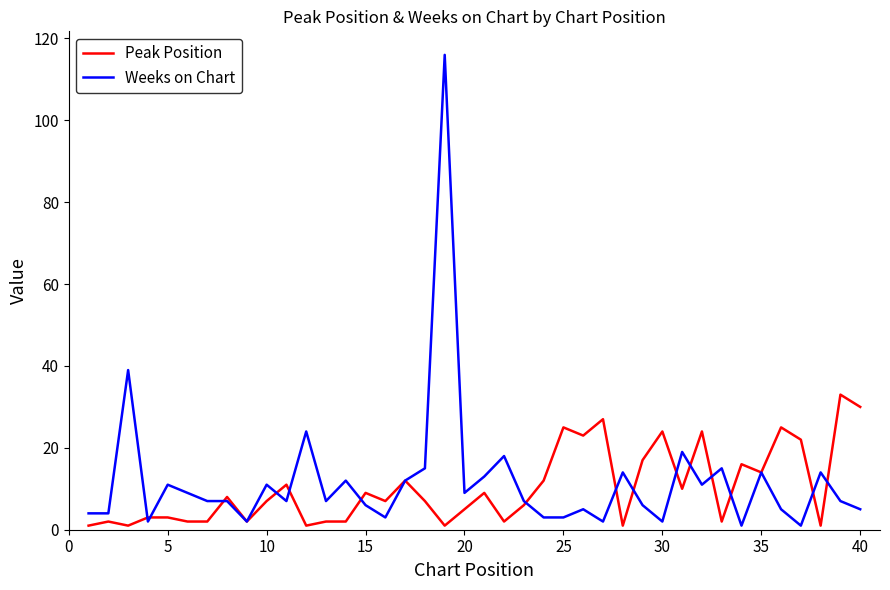

After their last crossing, which series has the higher values: Peak Position or Weeks on Chart?

Peak Position